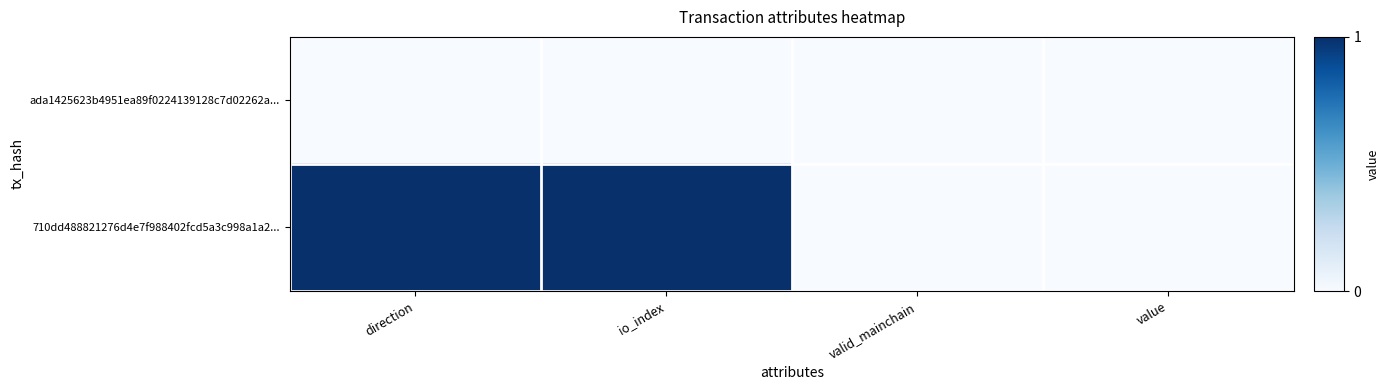

At how many categories does at least one series exceed 0?

2